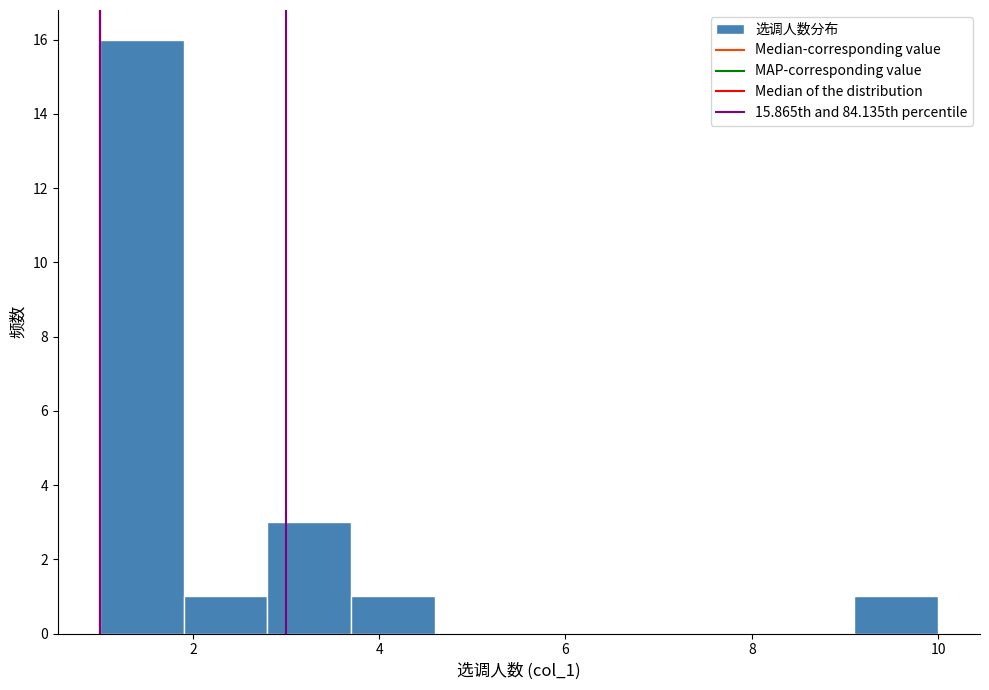

Which range on the x-axis has the tallest bar?

1.0 to 1.9